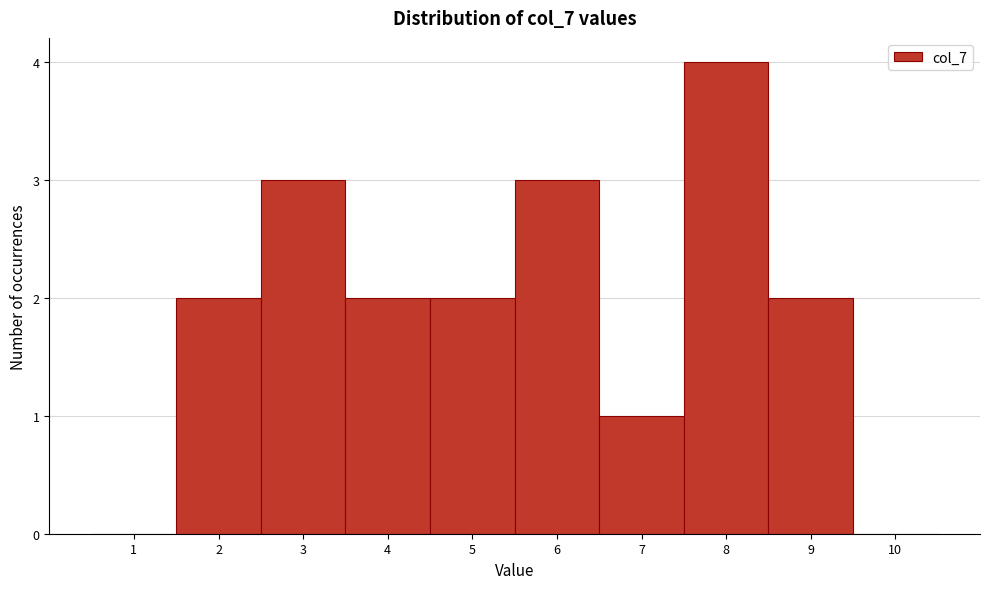

How tall is the bar that spans 1.5 to 2.5 on the x-axis? The values are not printed on the chart, so give them approximately, as read against the axis.

2